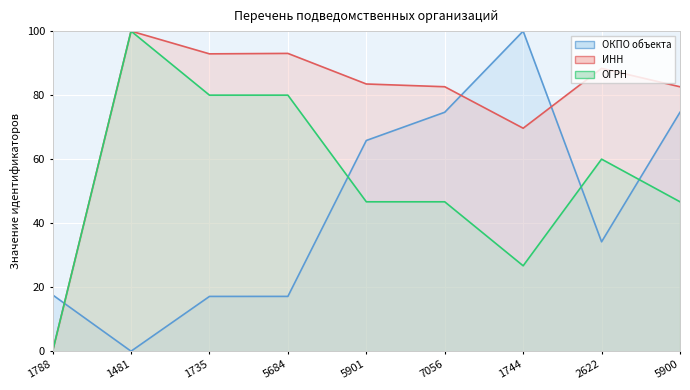

At which category is the sum across all series the highest?

7056